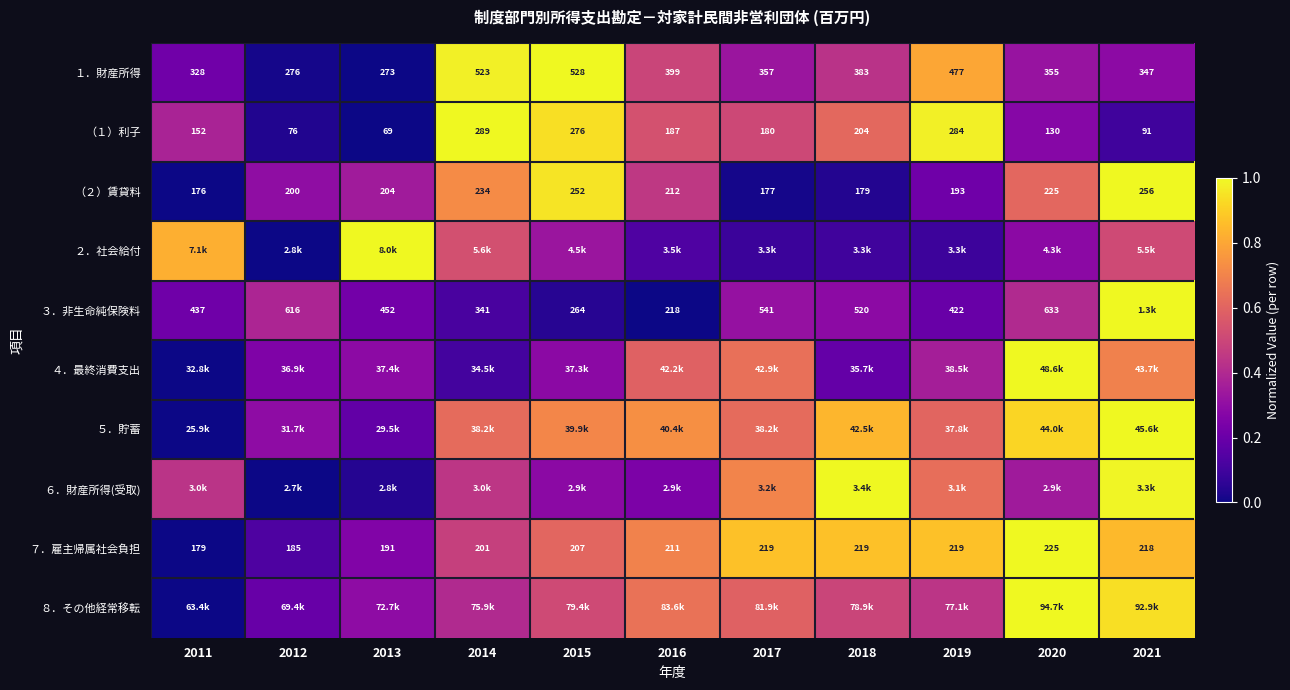

Count the number of categories in the chart.

11